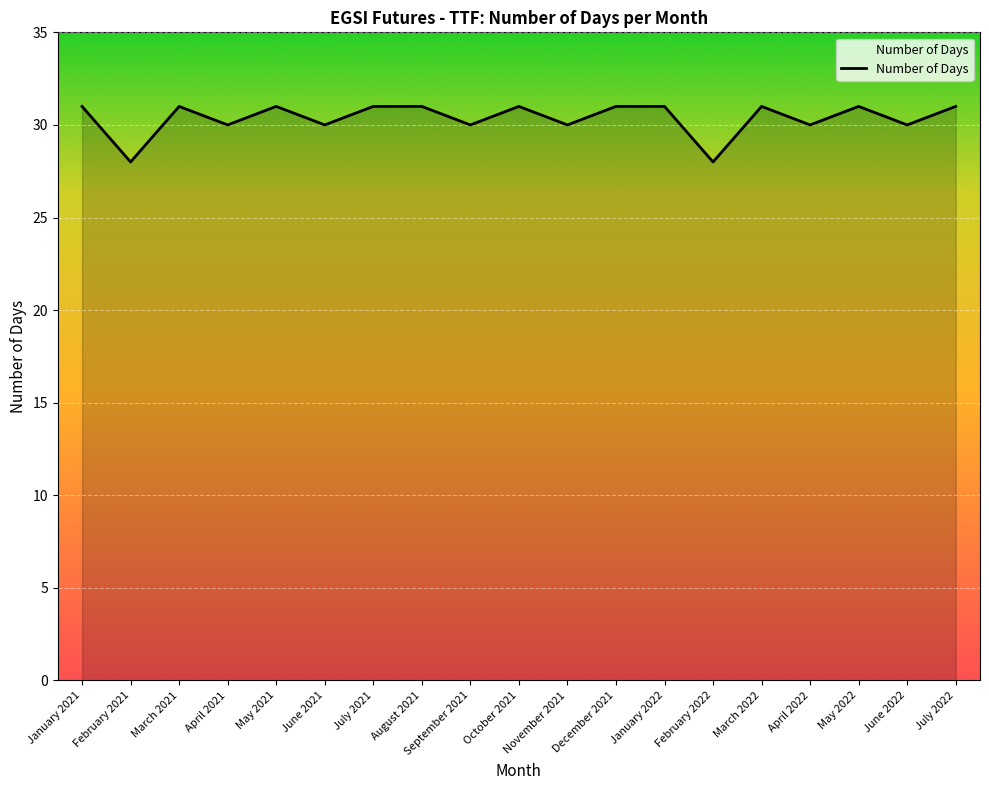

Reading left to right, what are all the values shown in this chart?

January 2021=31	February 2021=28	March 2021=31	April 2021=30	May 2021=31	June 2021=30	July 2021=31	August 2021=31	September 2021=30	October 2021=31	November 2021=30	December 2021=31	January 2022=31	February 2022=28	March 2022=31	April 2022=30	May 2022=31	June 2022=30	July 2022=31